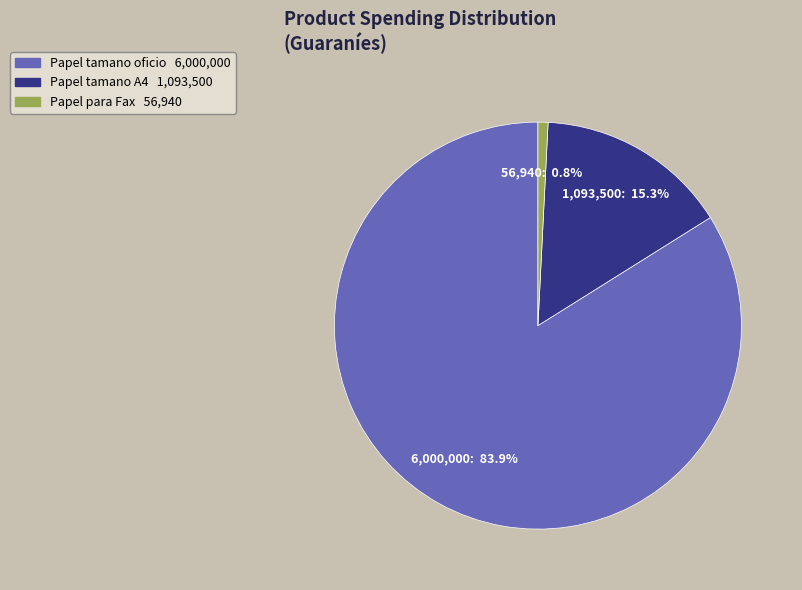

Do Papel tamano oficio and Papel tamano A4 together represent more than half of the pie?

Yes